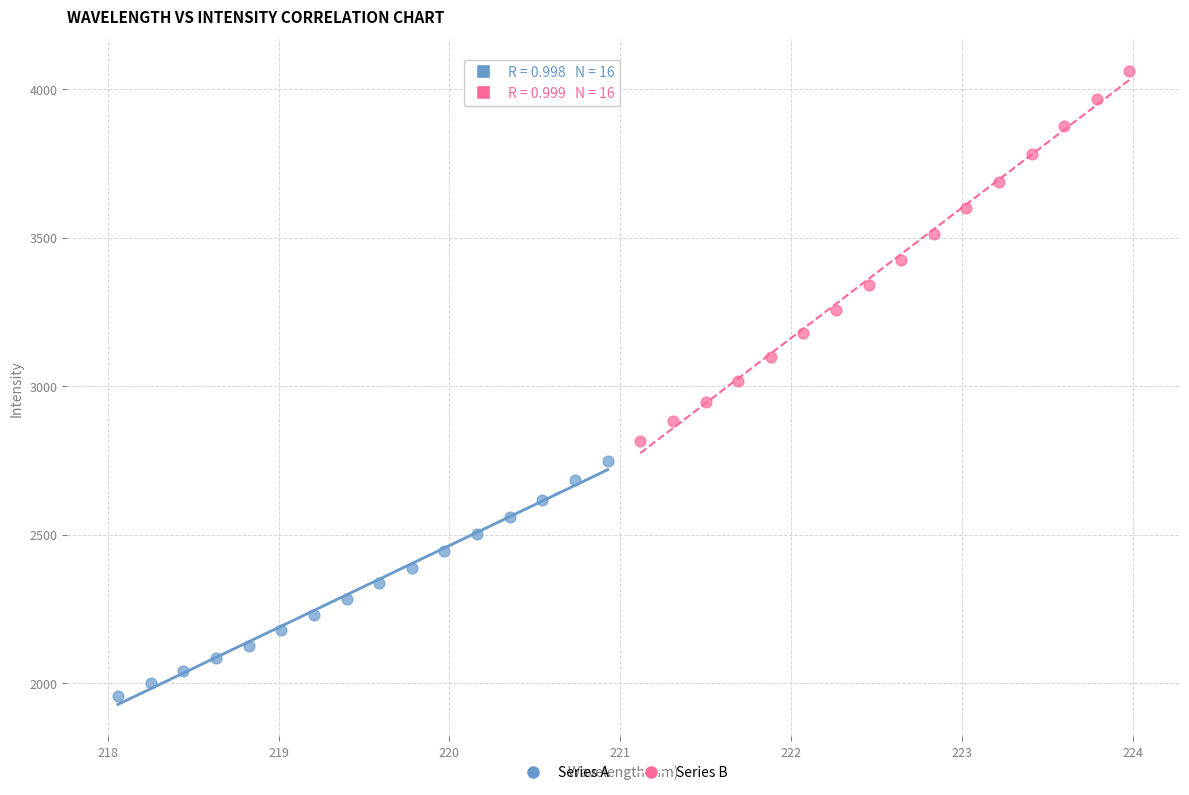

Which series contains the highest Y value?

Series B